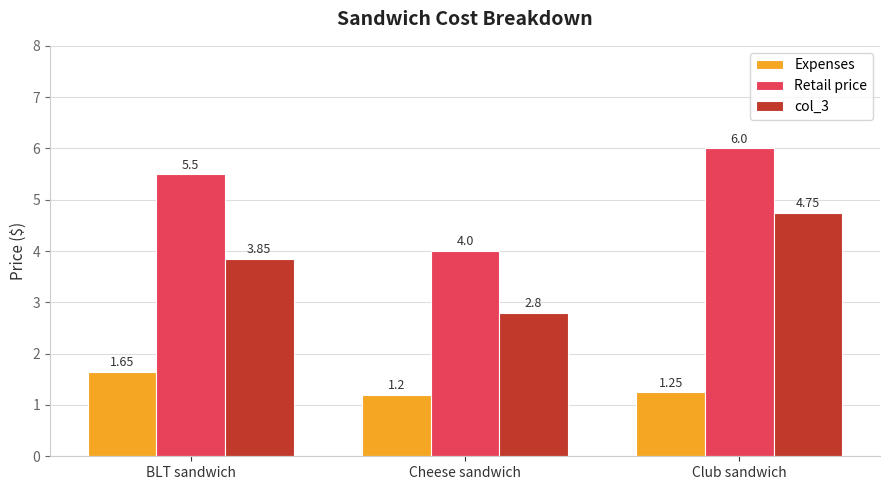

Which category has the lowest value in the Retail price series?

Cheese sandwich